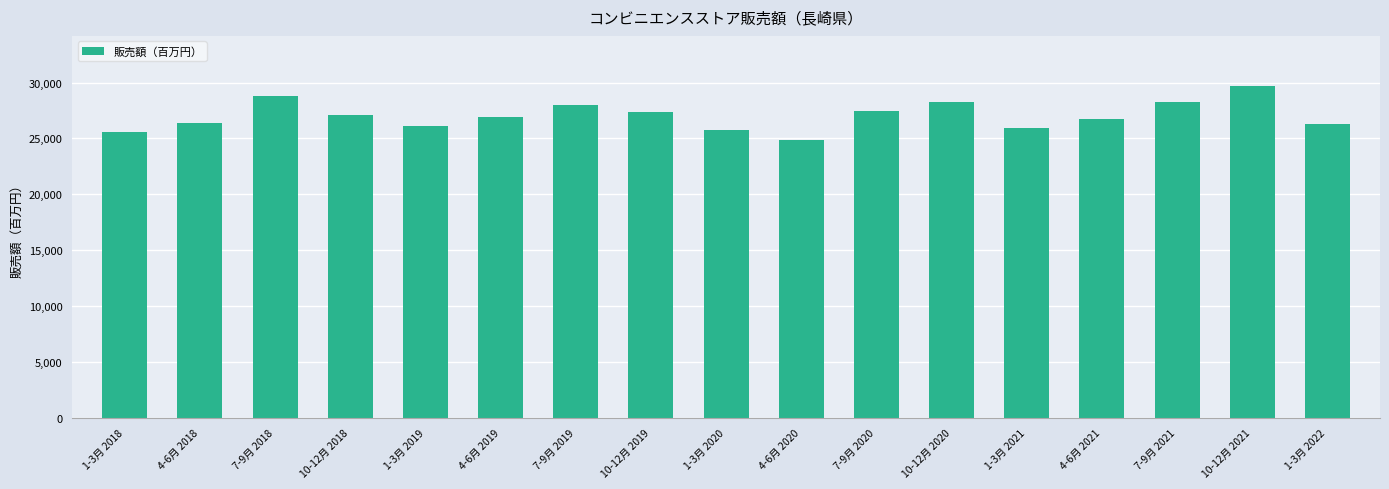

What position from the left is 1-3月 2019?

5